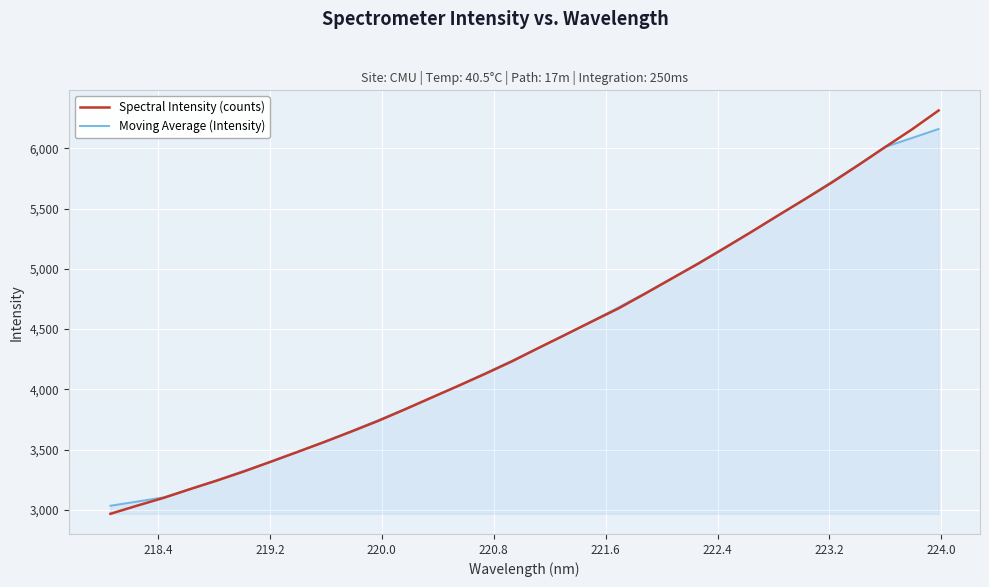

Does the chart display data point markers on the line(s)?

No